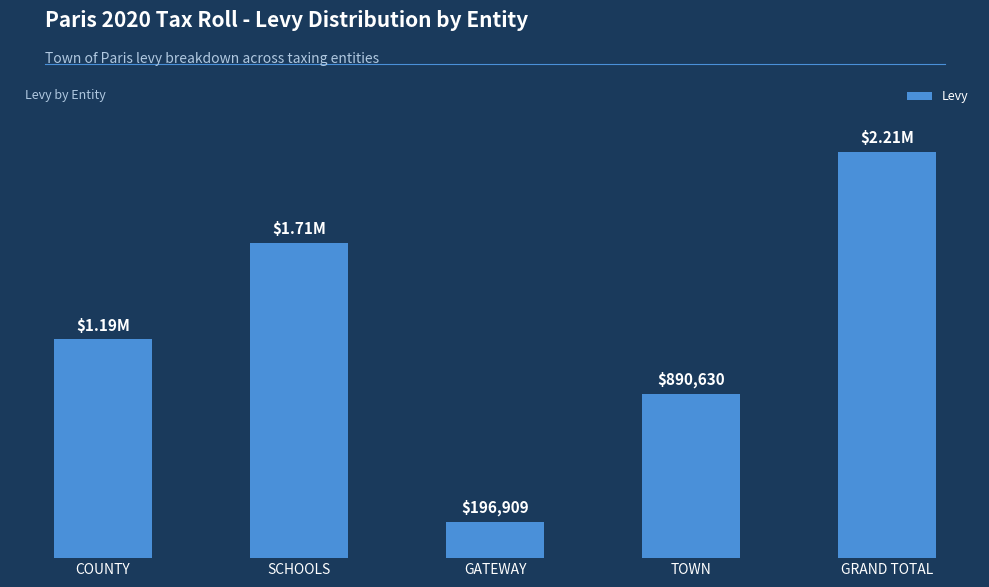

What is the difference between the maximum and minimum values?

2009252.1